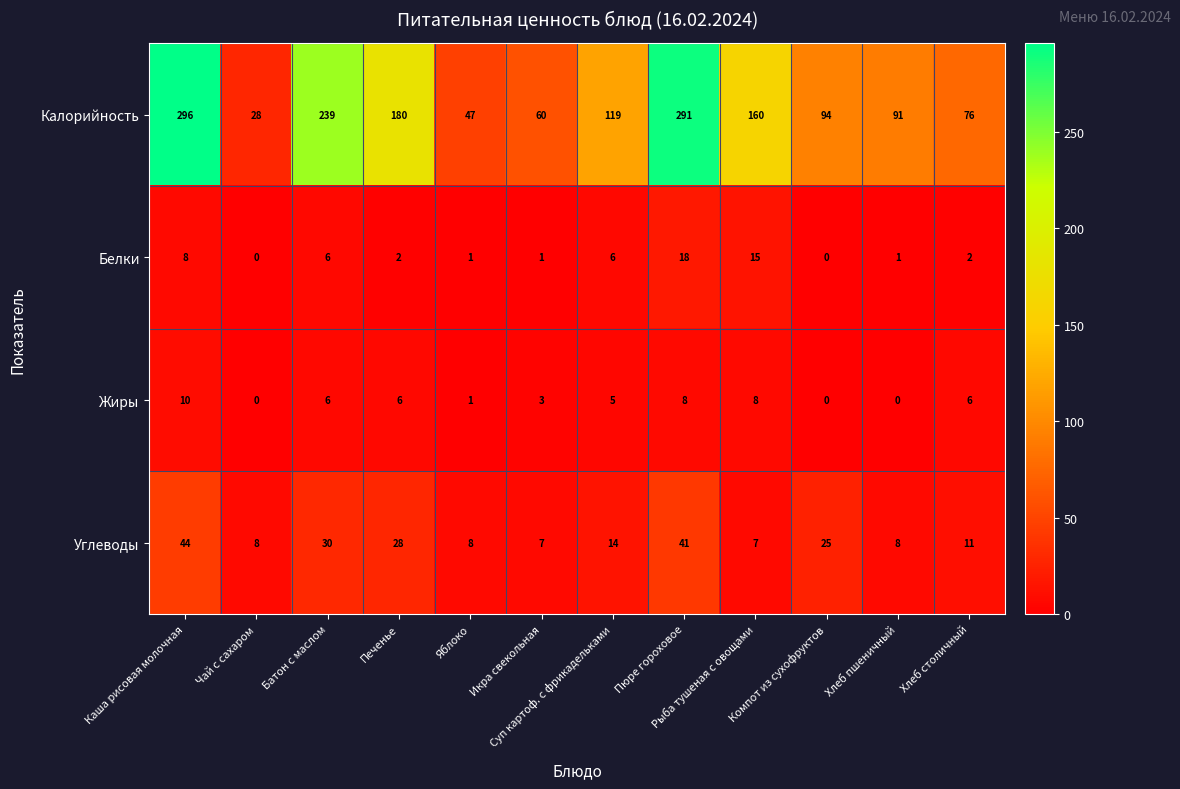

Which series has the widest spread of values?

Калорийность